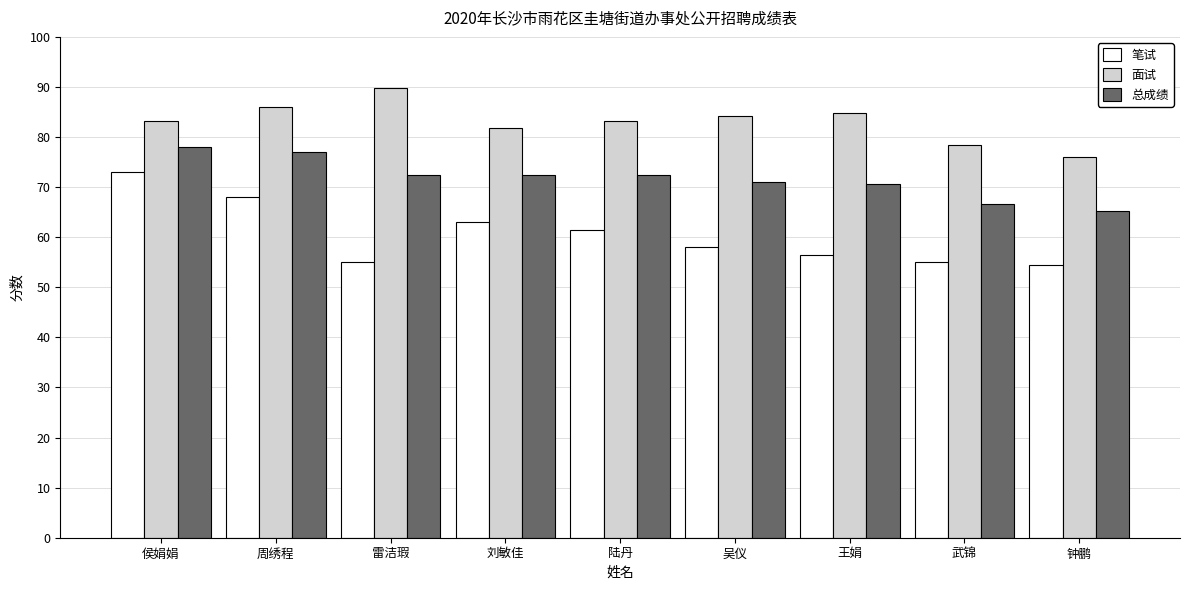

What is the maximum value for 总成绩?

78.1